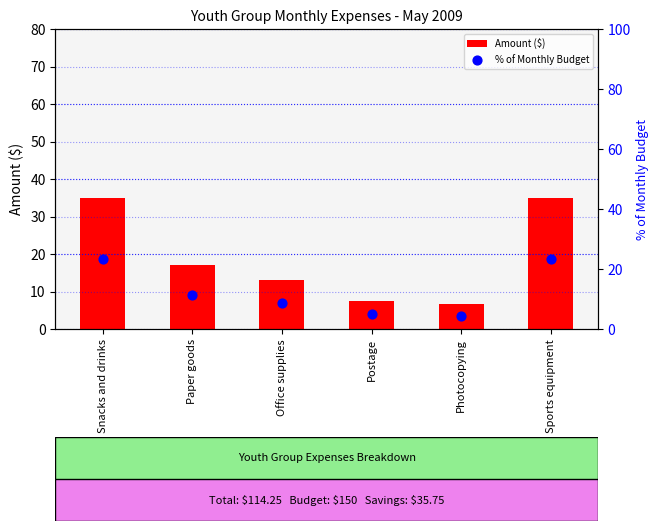

At which category is the sum across all series the highest?

Snacks and drinks